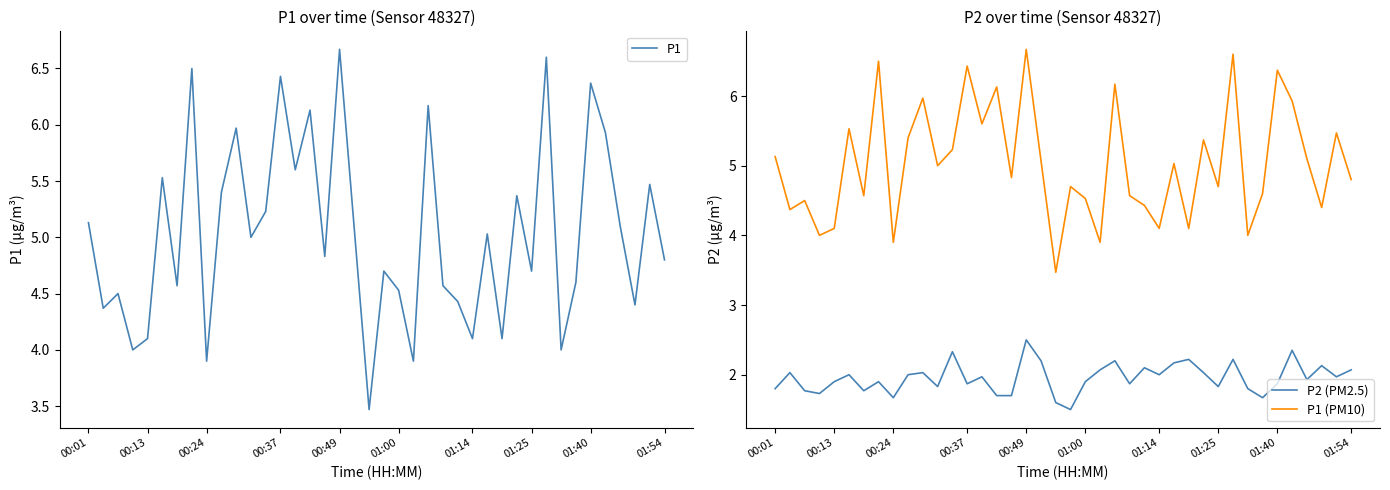

What are all the series names shown in the legend?

P1, P2 (PM2.5), P1 (PM10)